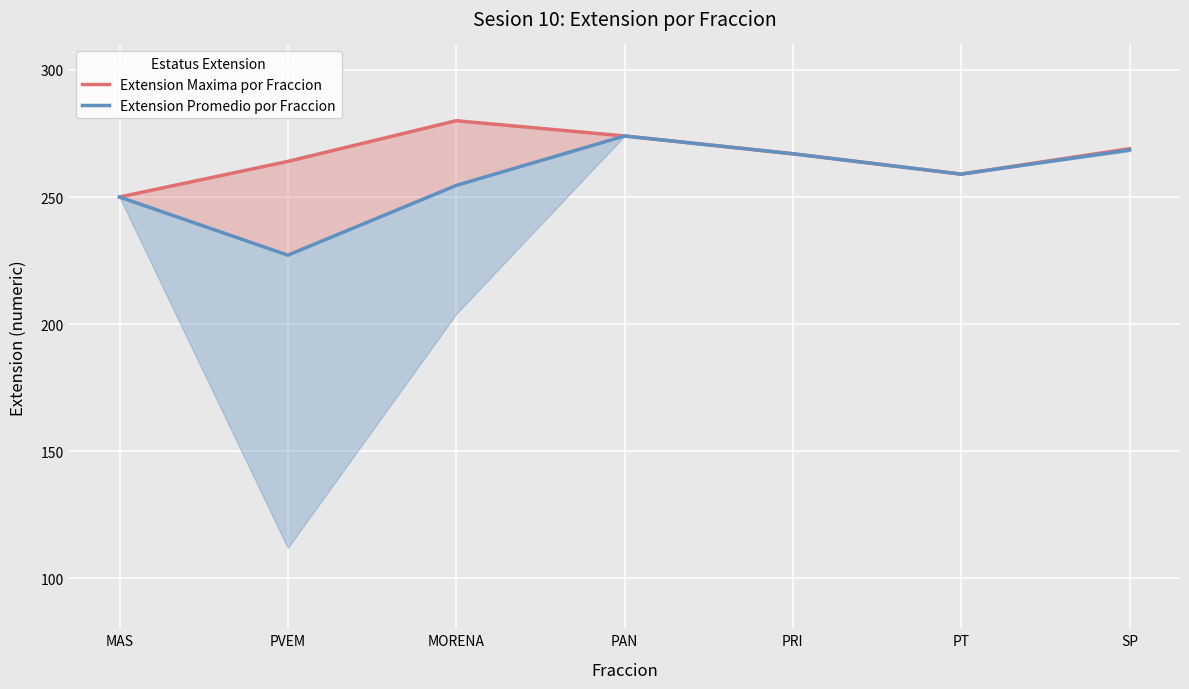

At which label does Extension Maxima por Fraccion reach its peak?

MORENA